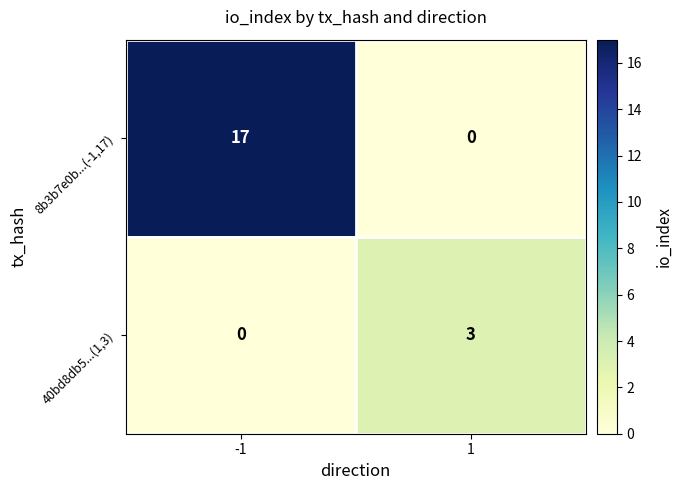

Reading left to right, extract all data points from this chart.

8b3b7e0b...(-1,17): 17	0
40bd8db5...(1,3): 0	3